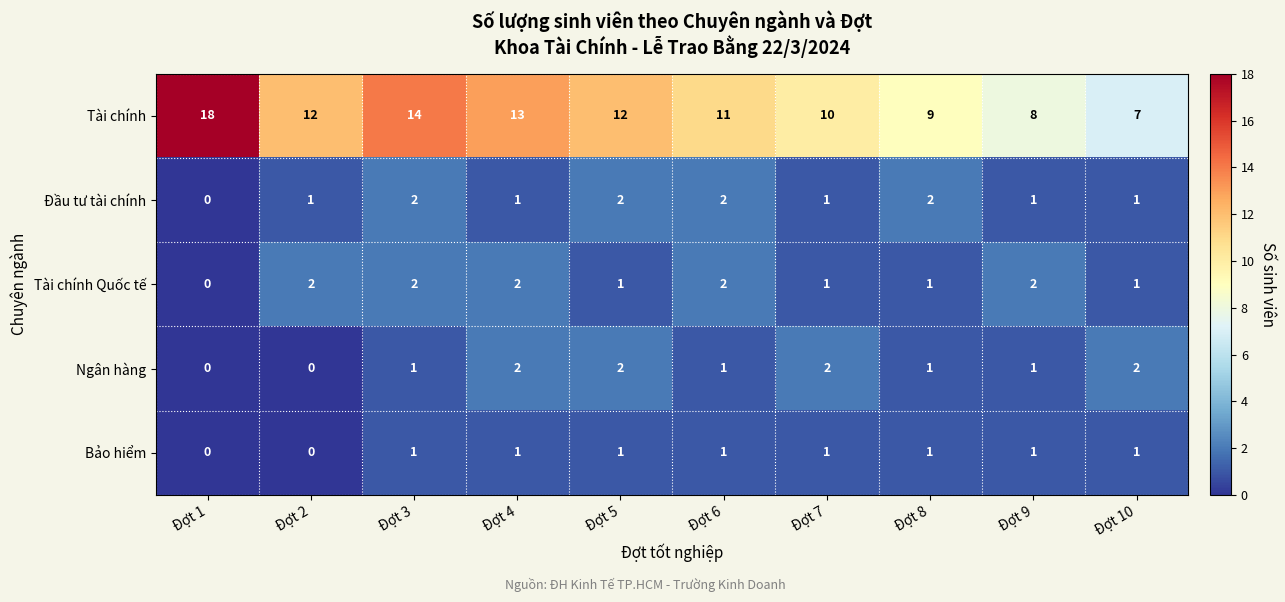

What is the difference between the highest and lowest values at Đợt 3?

13